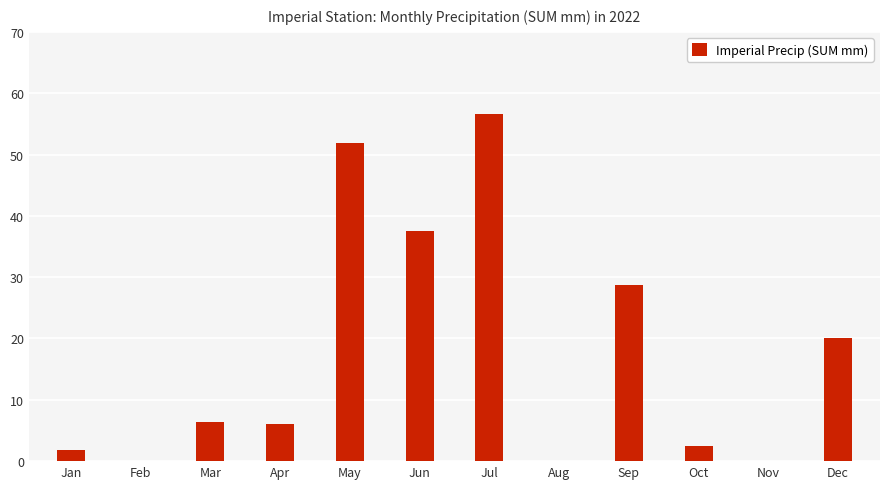

What is the change in value from Nov to Dec?

+20.0